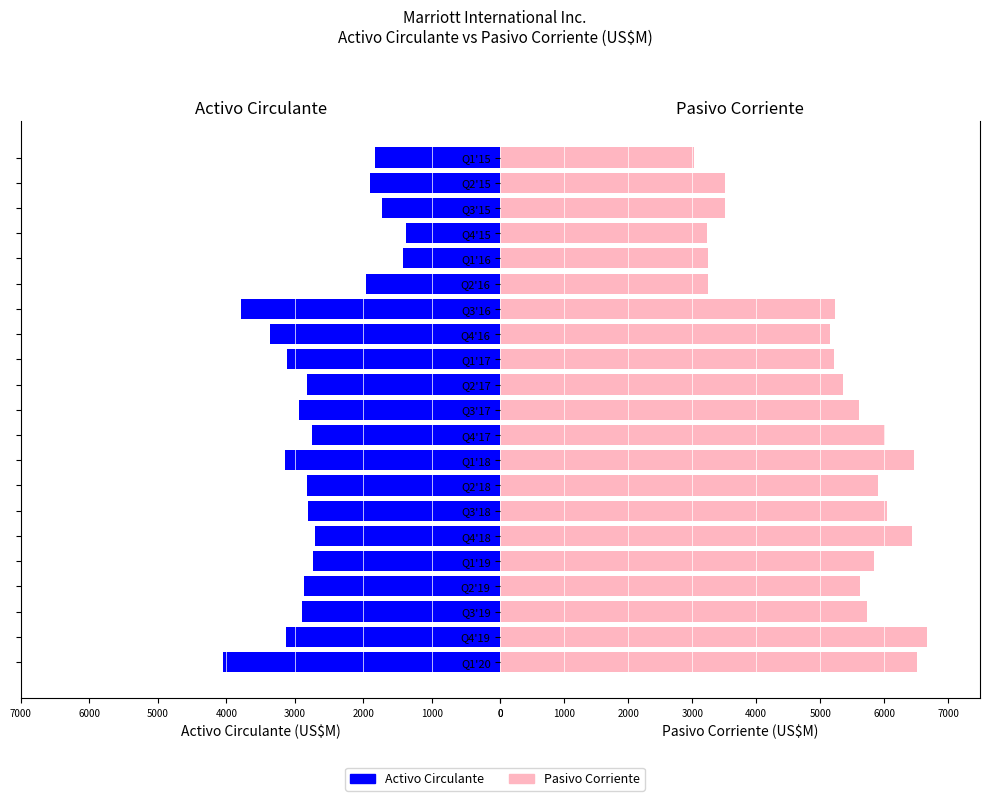

True or false: Activo Circulante has a value of 970 at Q1'17.

False